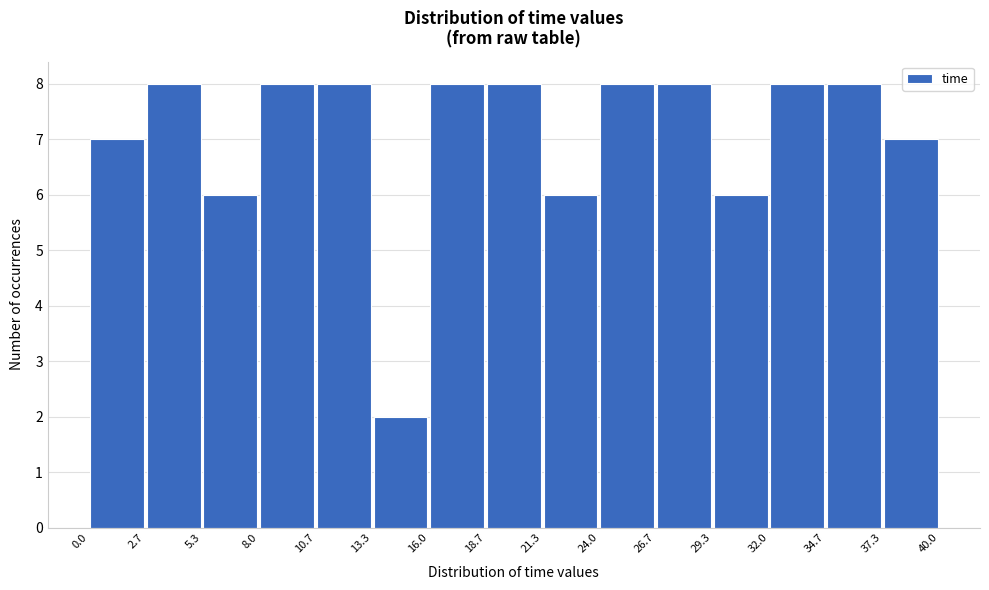

What is the height of the bar covering 8.0 to 10.7 on the x-axis? The values are not printed on the chart, so give them approximately, as read against the axis.

8